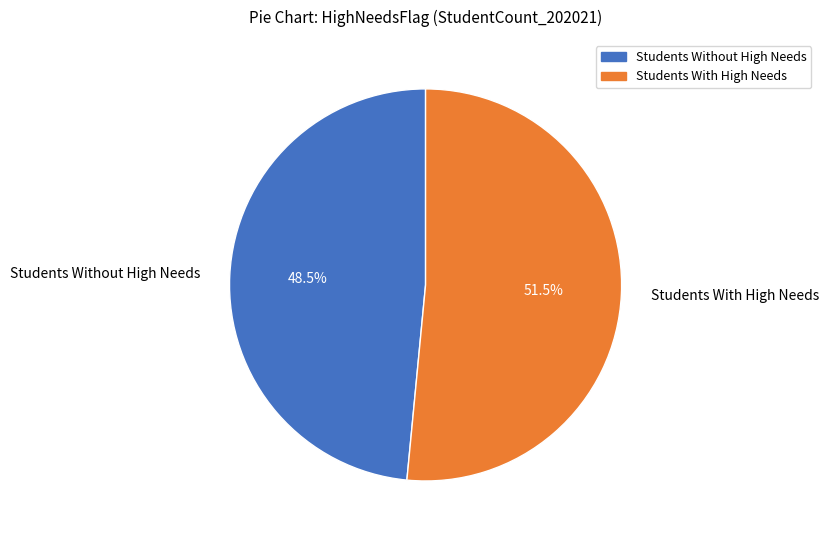

Which has a higher value, Students Without High Needs or Students With High Needs?

Students With High Needs